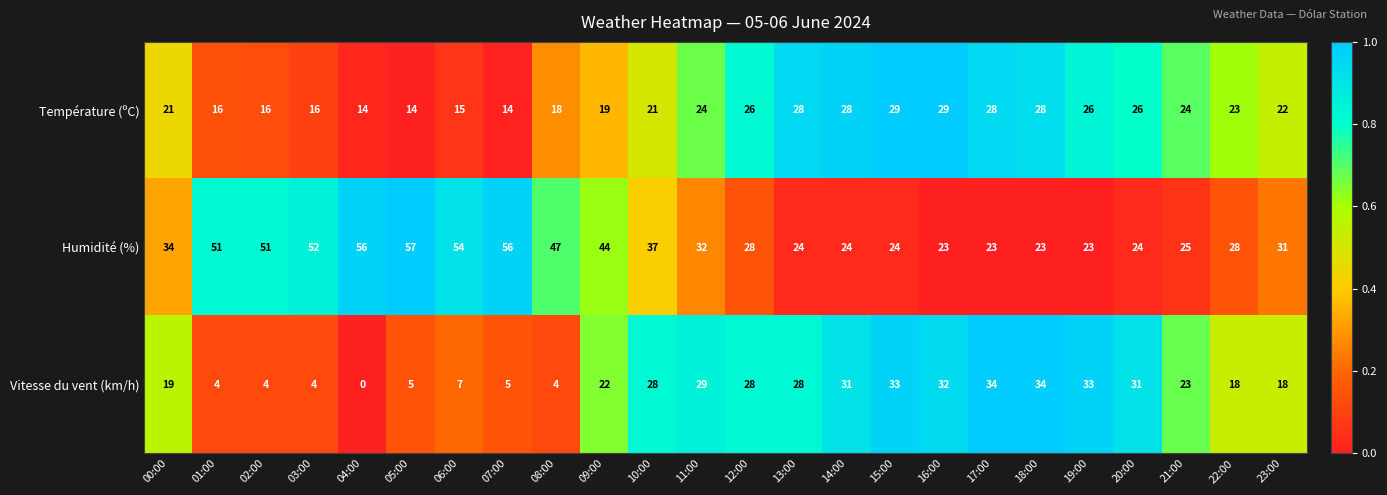

True or false: Humidité (%) has a value of 12 at 22:00.

False